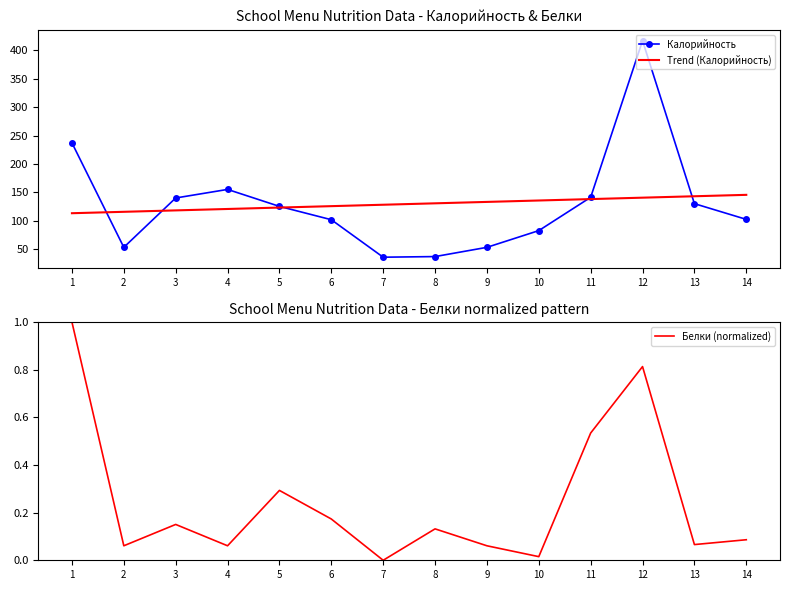

What is the spread (max minus min) of values at 7?

128.0